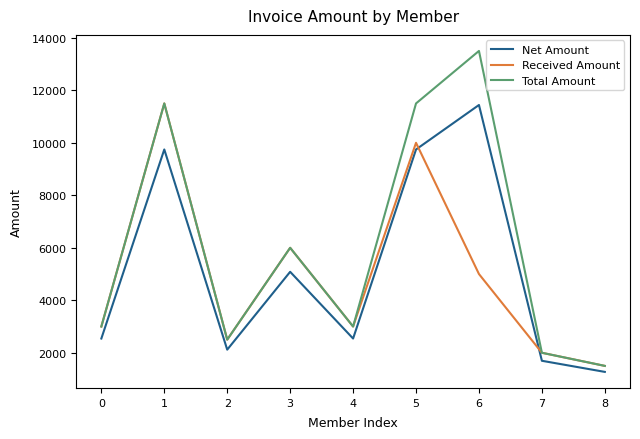

Rank the series by their average value, from highest to lowest.

Total Amount, Net Amount, Received Amount